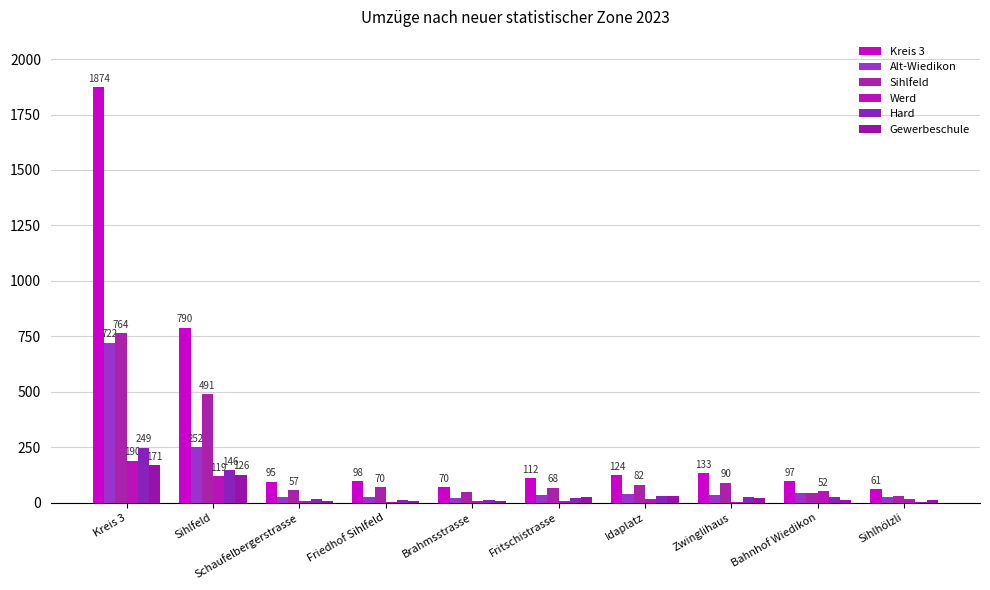

What is the difference between the Kreis 3 values at Zwinglihaus and Schaufelbergerstrasse?

38